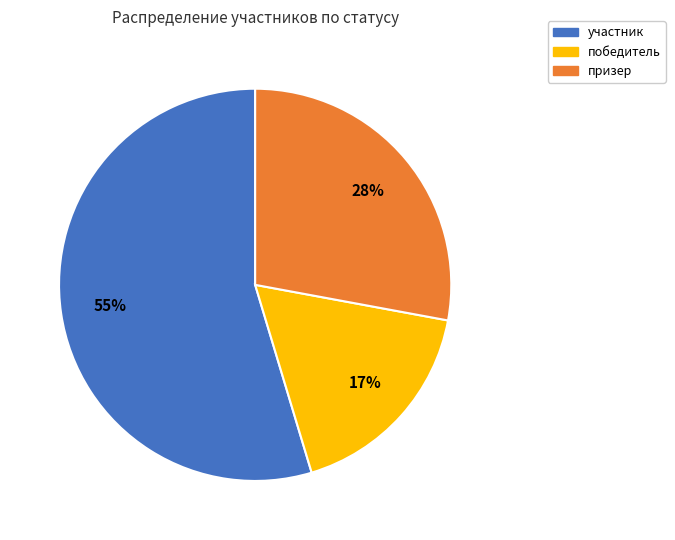

To the nearest percent, what is the difference between the призер and участник slice percentages?

27%